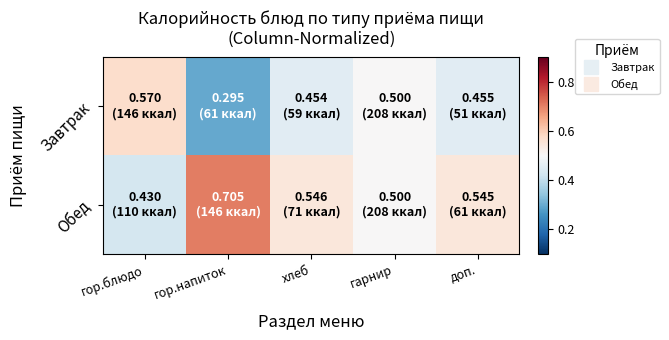

Reading left to right, list all the values displayed in this chart.

Завтрак: гор.блюдо=0.6	гор.напиток=0.3	хлеб=0.5	гарнир=0.5	доп.=0.5
Обед: гор.блюдо=0.4	гор.напиток=0.7	хлеб=0.5	гарнир=0.5	доп.=0.5